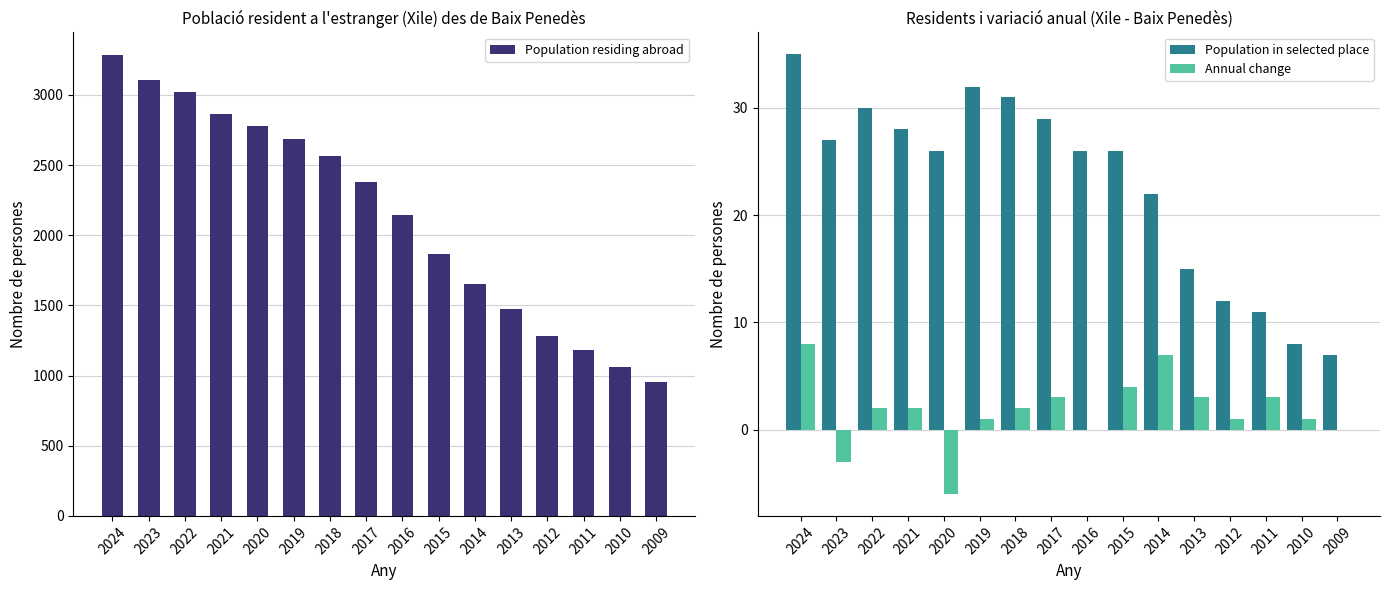

Between 2014 and 2013, which series saw the biggest shift?

Population residing abroad